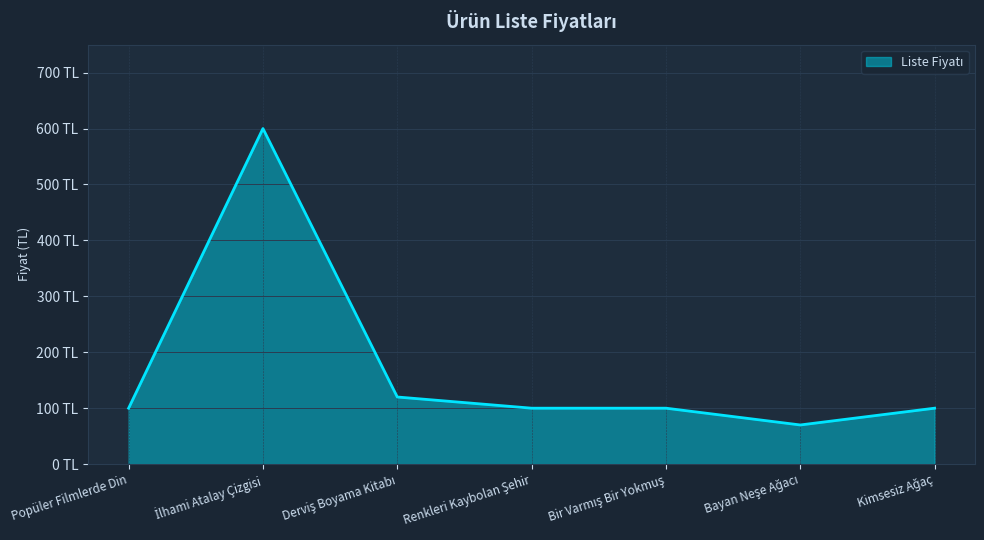

What is the smallest value displayed?

70